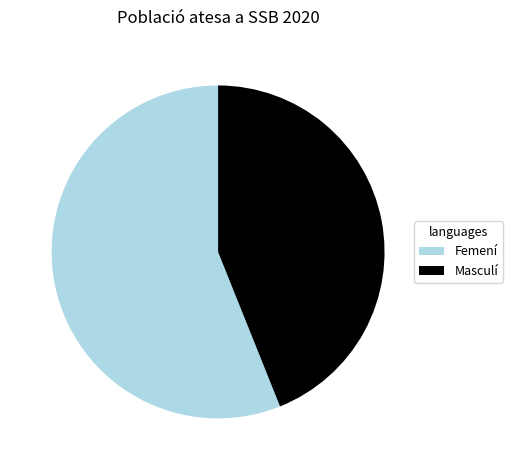

What is the smallest slice in the pie chart?

Masculí